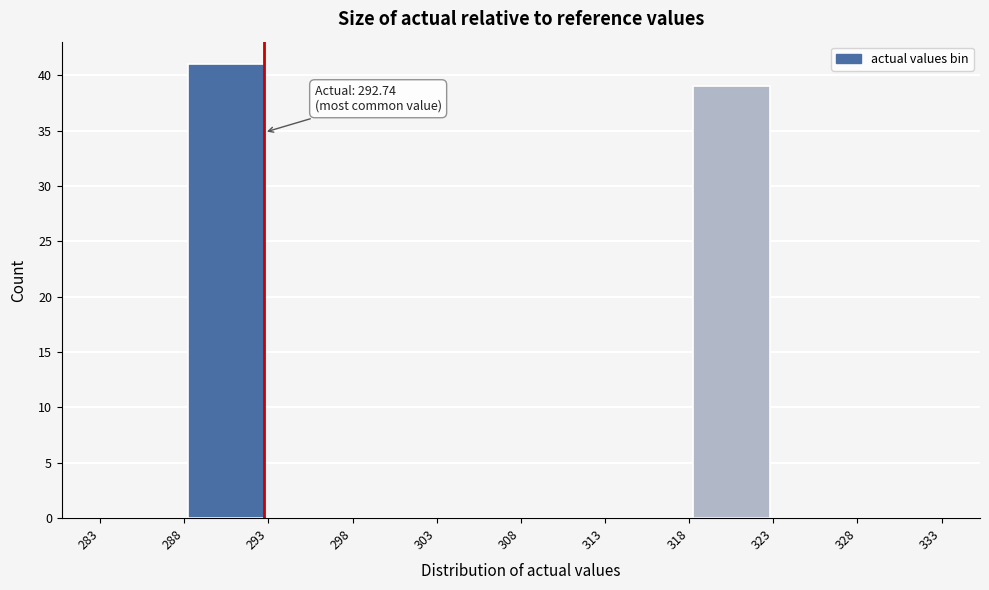

Which range on the x-axis has the tallest bar?

288 to 293